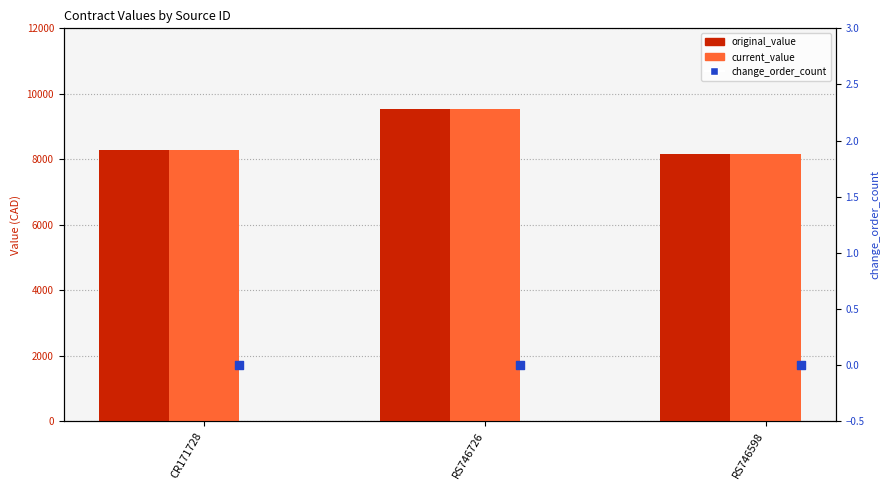

What are all the series names shown in the legend?

original_value, current_value, change_order_count